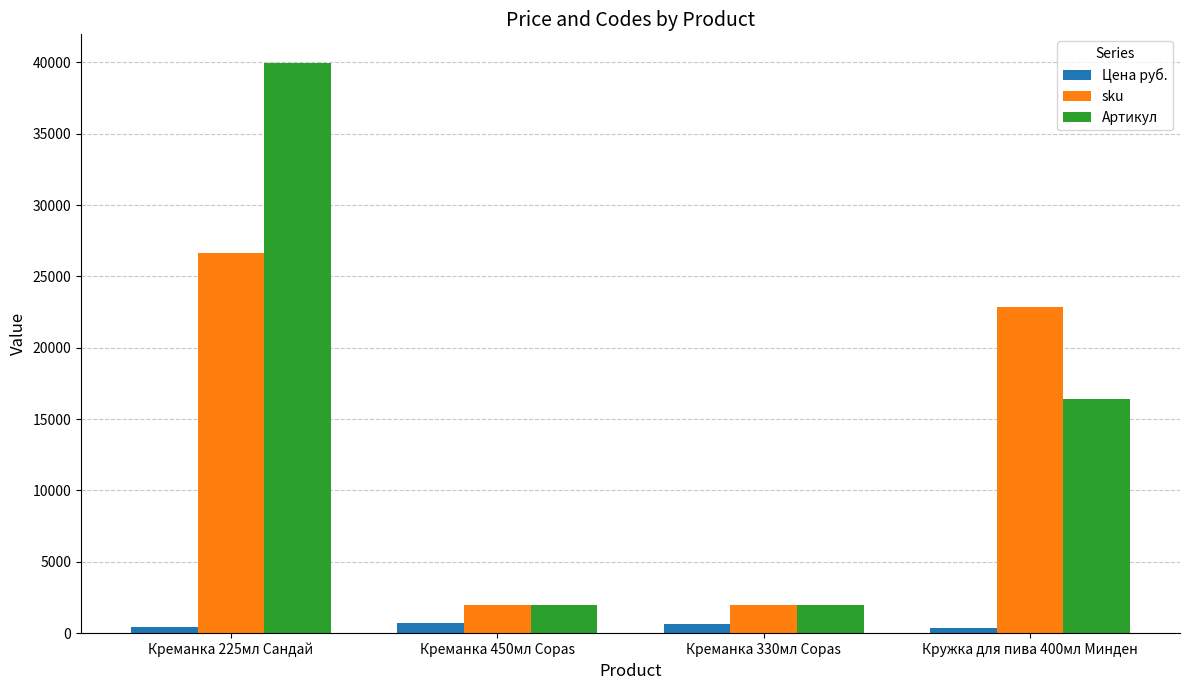

What position from the left is Креманка 225мл Сандай?

1